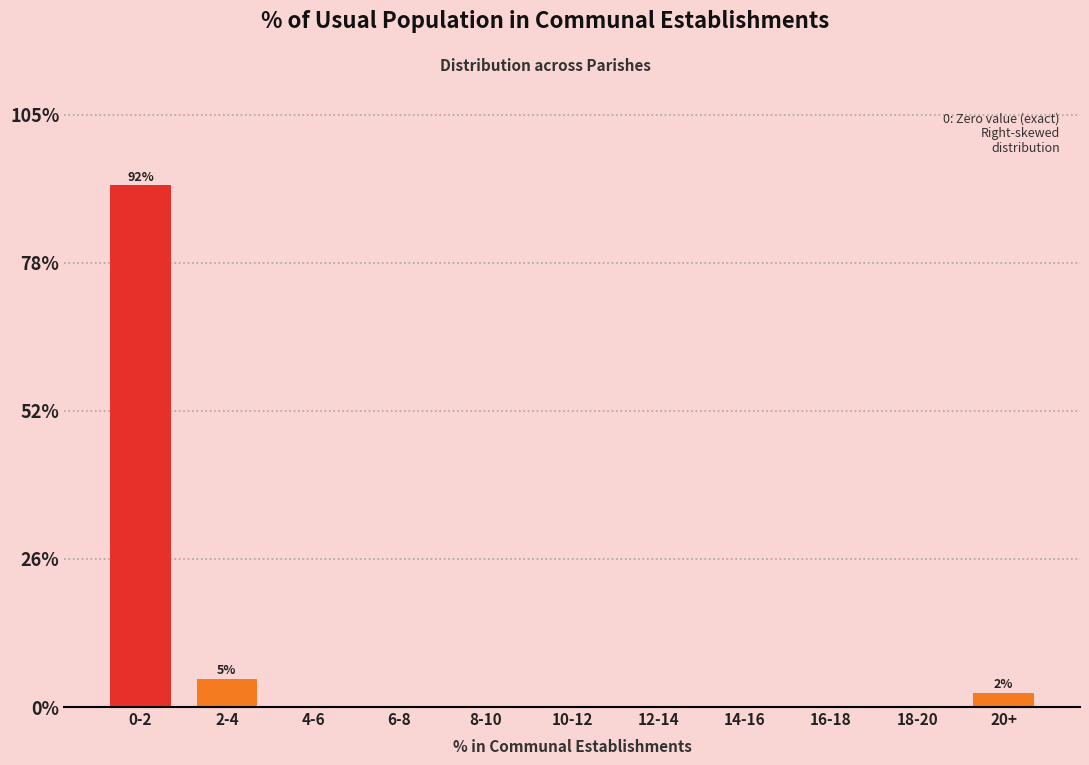

Reading left to right, what are all the values shown in this chart?

0-2=92.5	2-4=5.0	4-6=0.0	6-8=0.0	8-10=0.0	10-12=0.0	12-14=0.0	14-16=0.0	16-18=0.0	18-20=0.0	20+=2.5